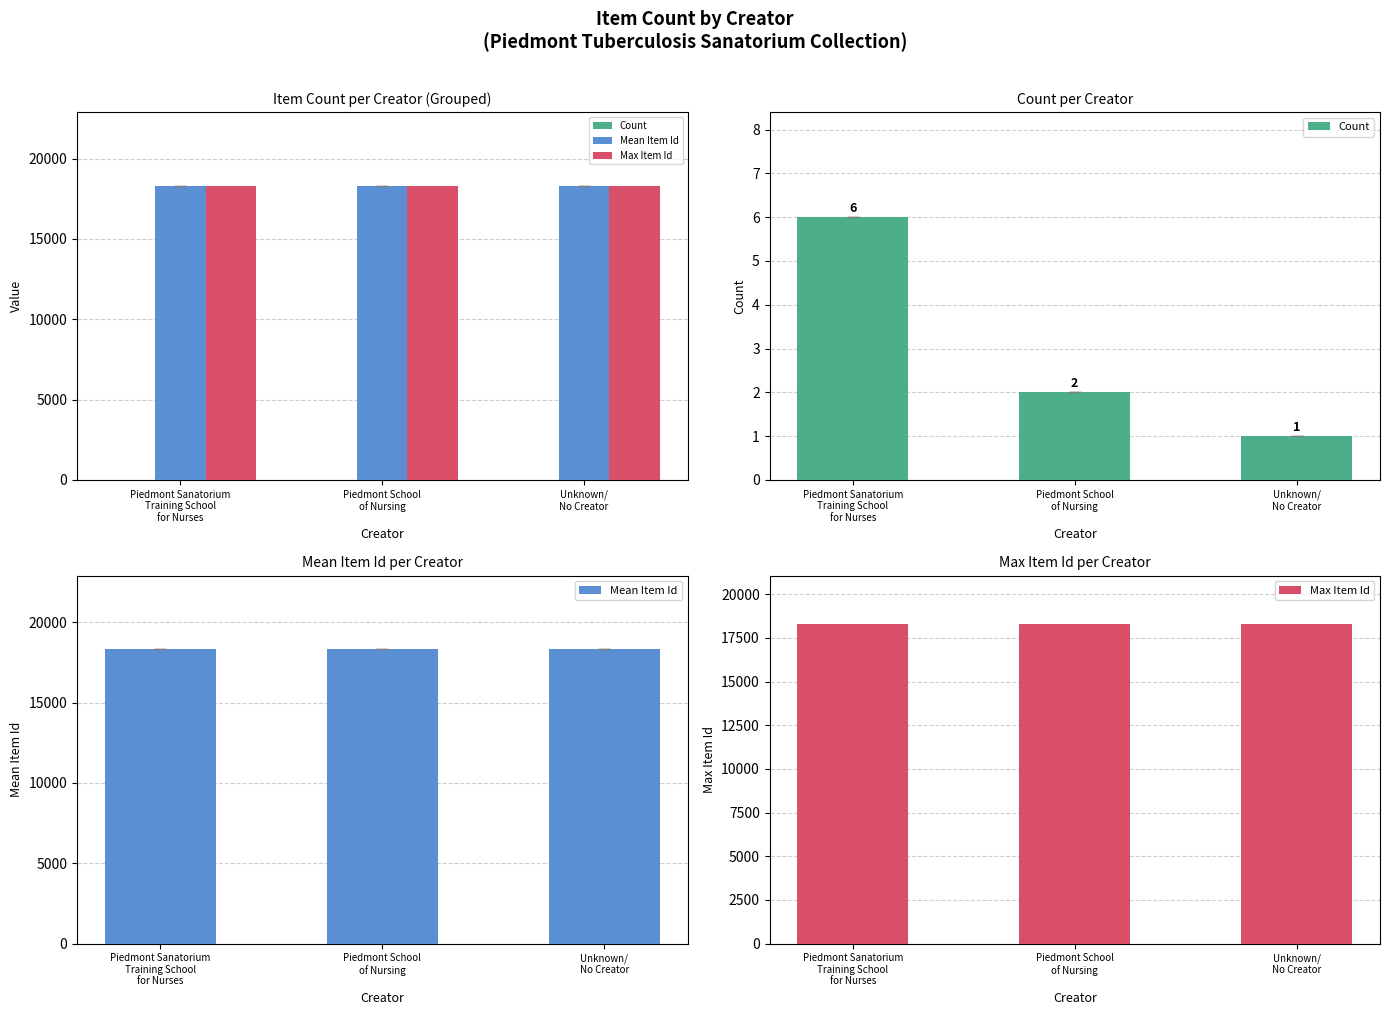

What is the sum of all Count values?

9.0